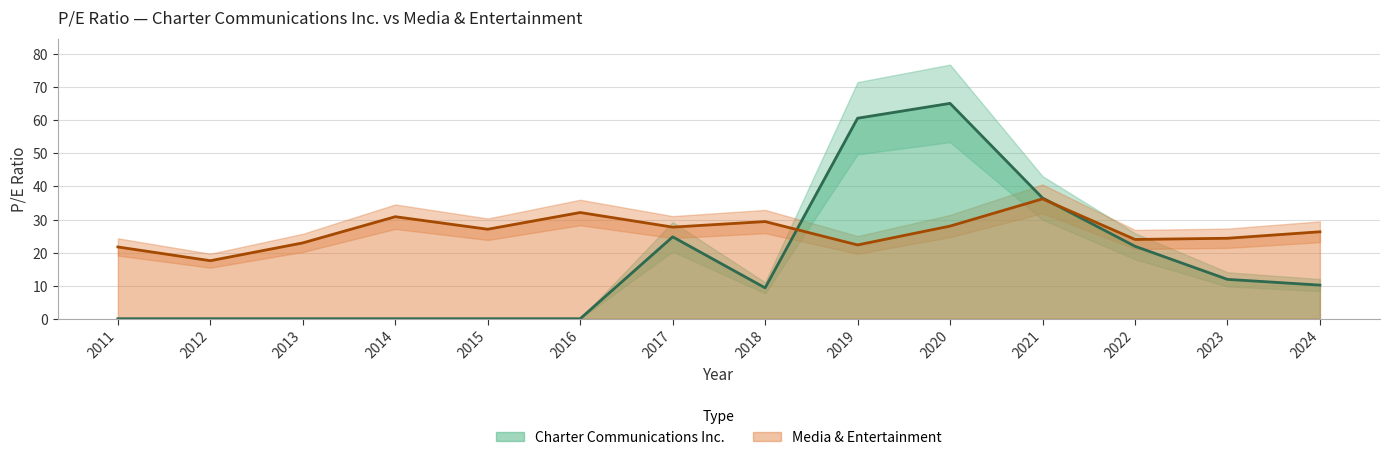

What is the sum of the Charter Communications Inc. values at 2020 and 2021?

101.7